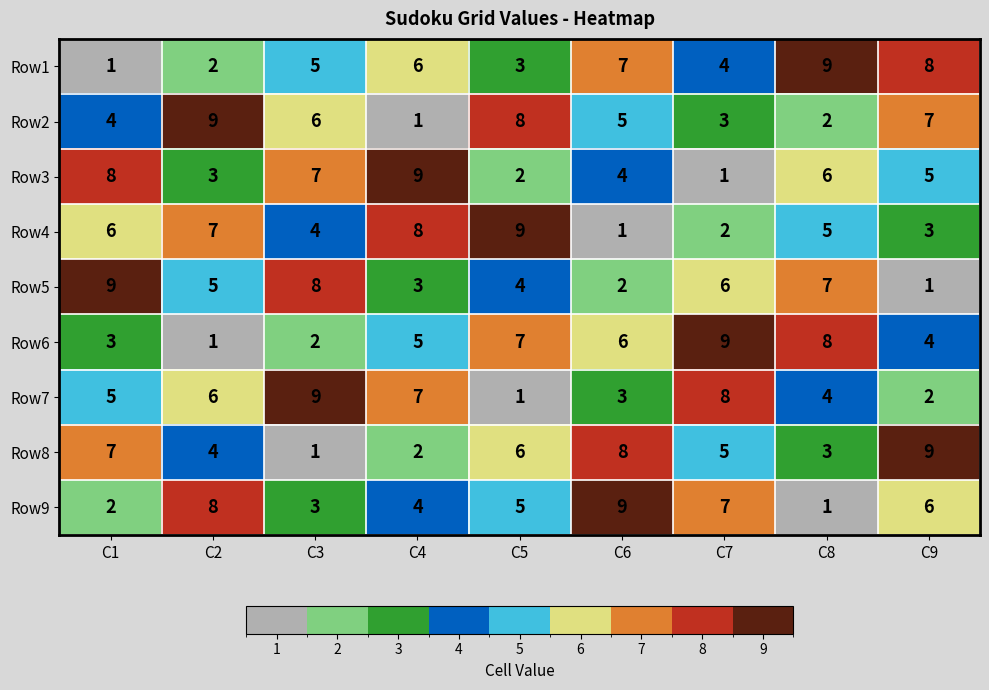

Where is Row5 nearest to the value 5?

C2